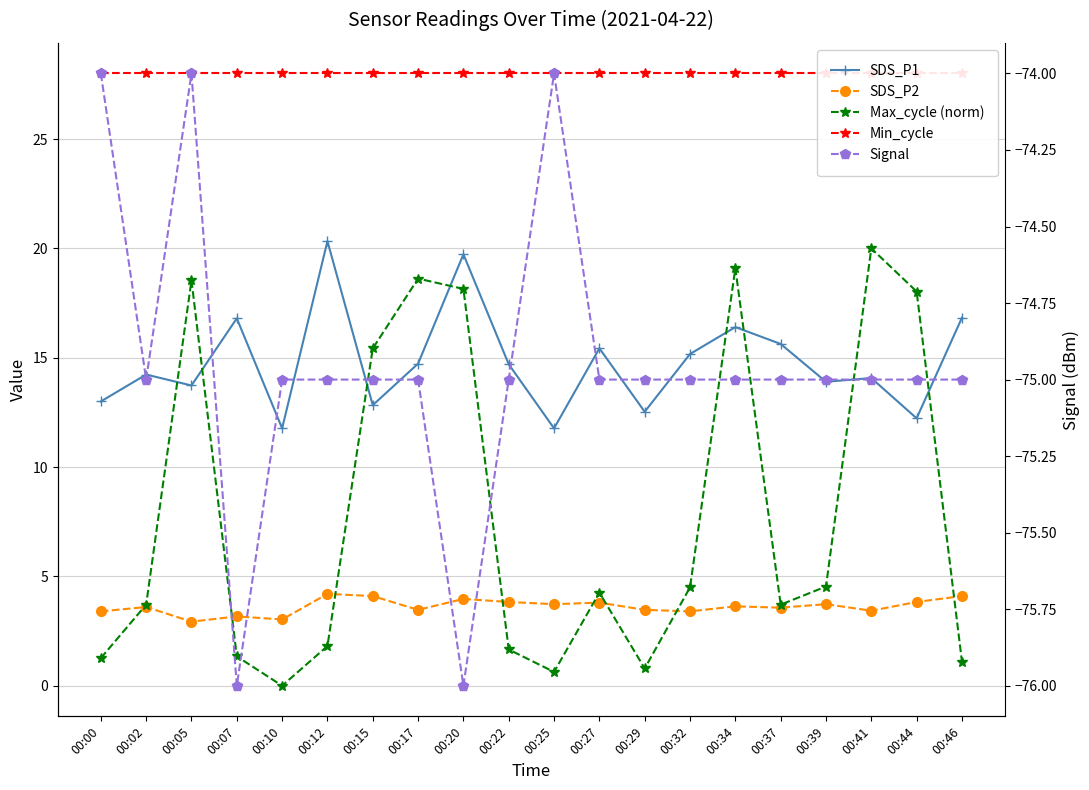

How many values in Max_cycle (norm) are above zero?

19